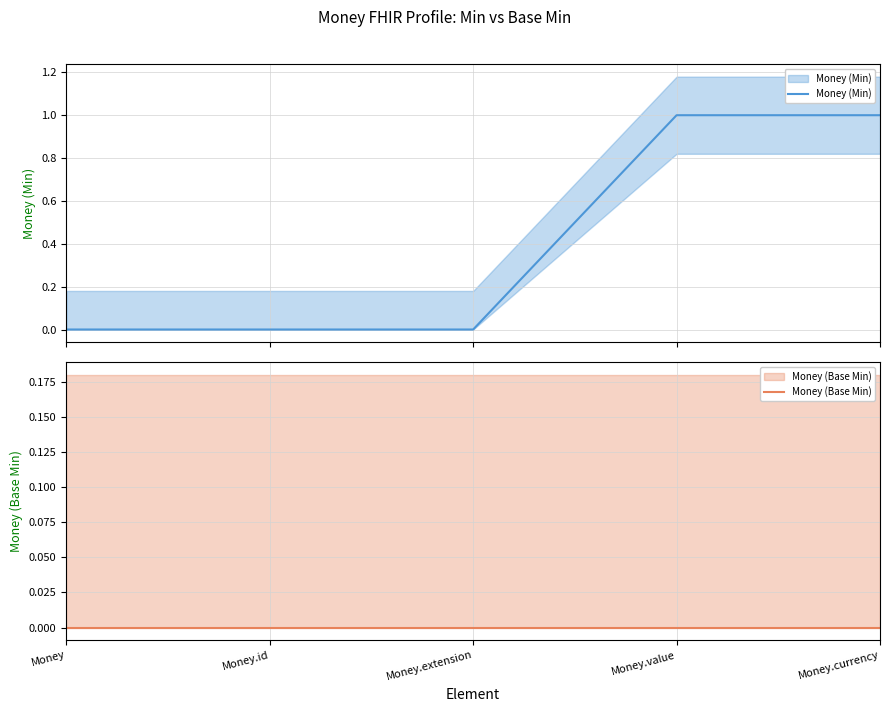

At how many categories does at least one series exceed 0?

2